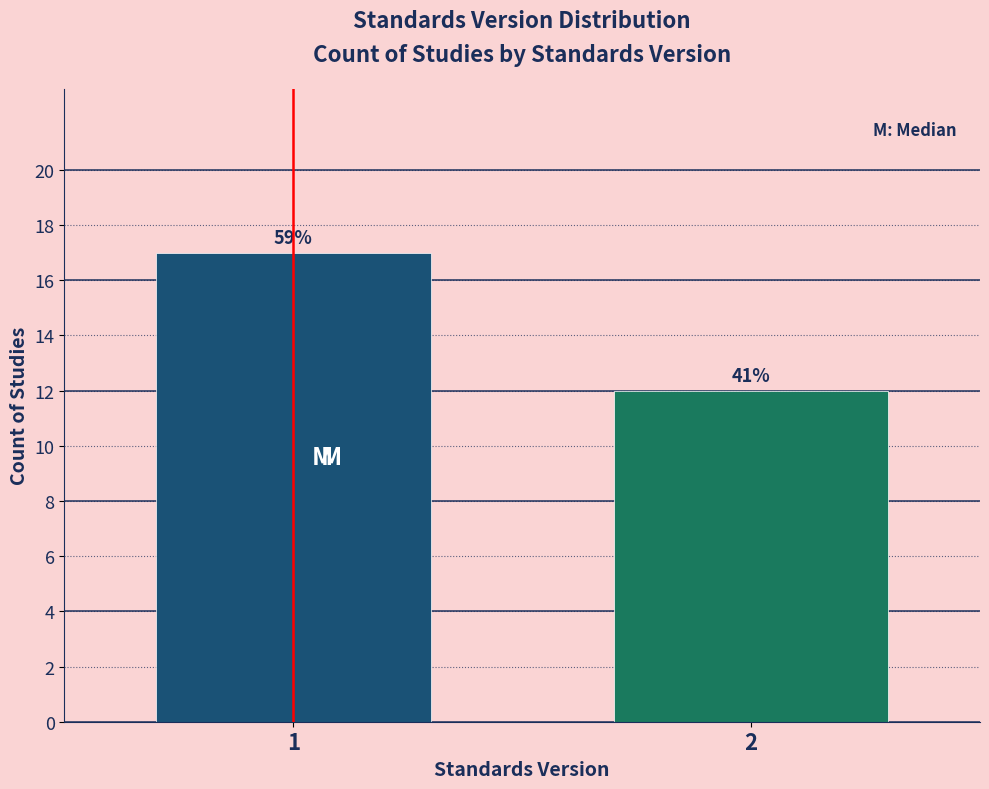

Are the bars horizontal?

No